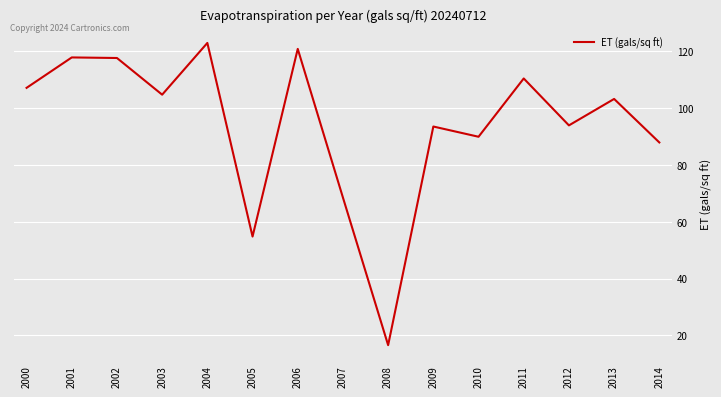

At which category does the chart reach its minimum across all series?

2008